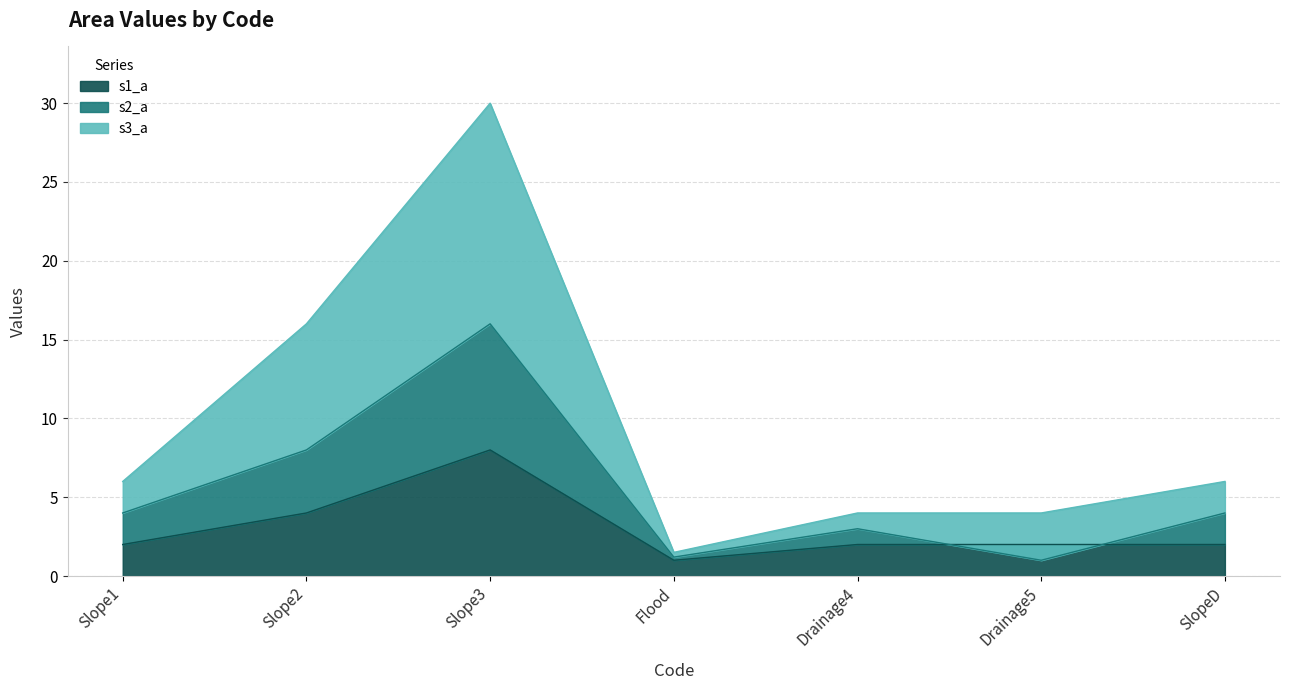

At which label is s3_a closest to 15?

Slope2